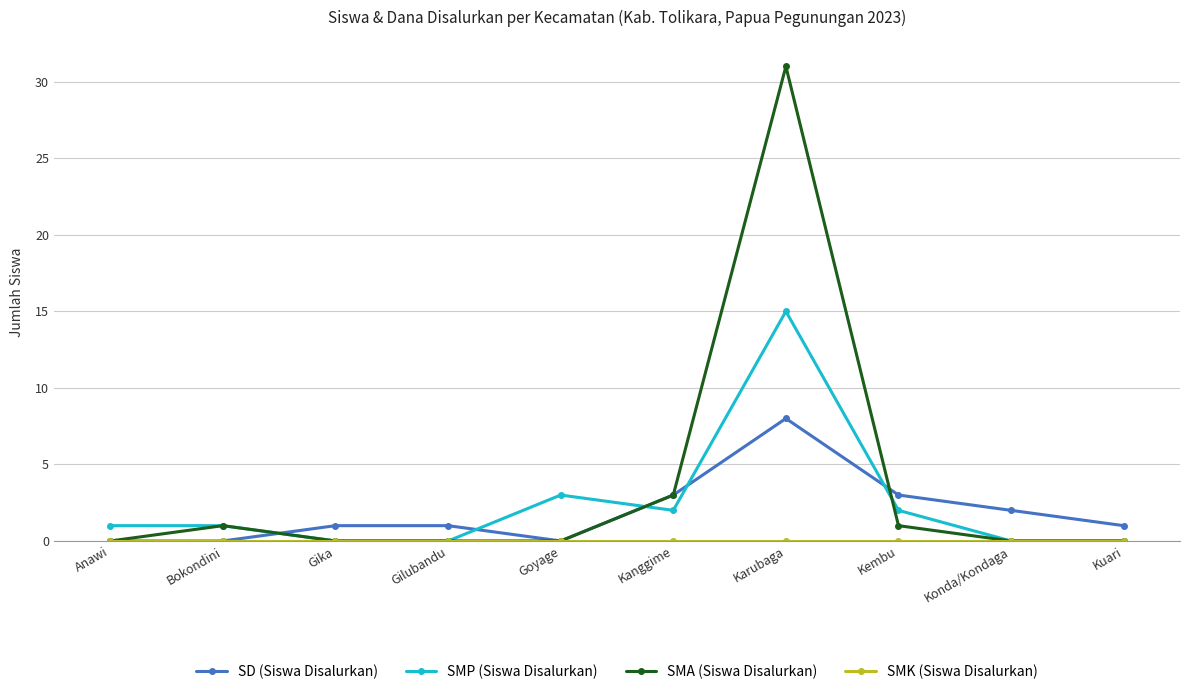

What is the average value of the SD (Siswa Disalurkan) series?

2